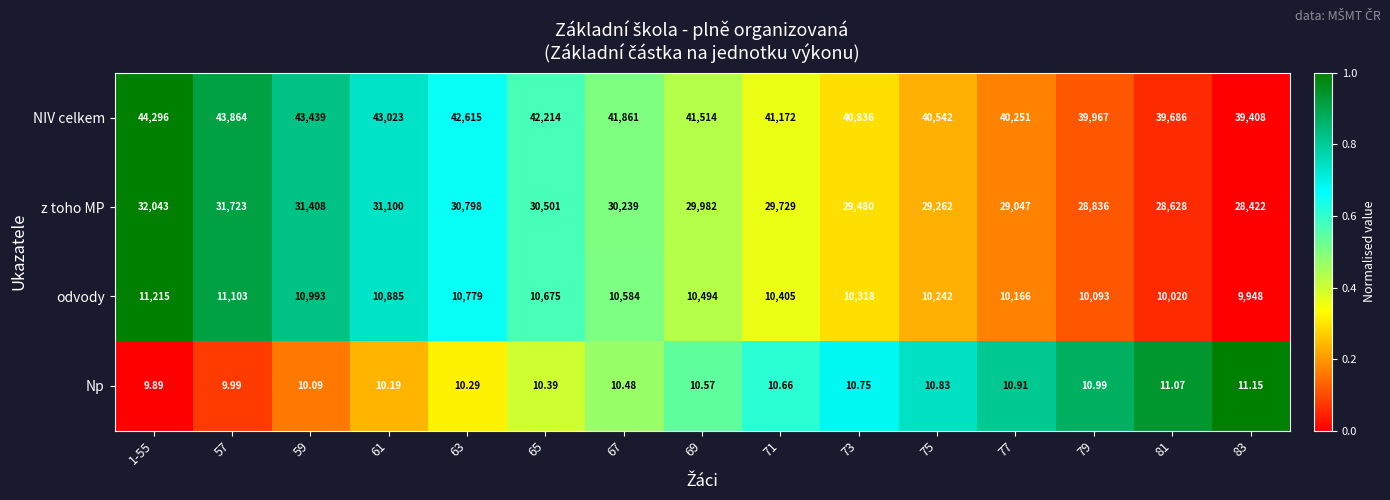

Which series changed the most between 59 and 61?

NIV celkem